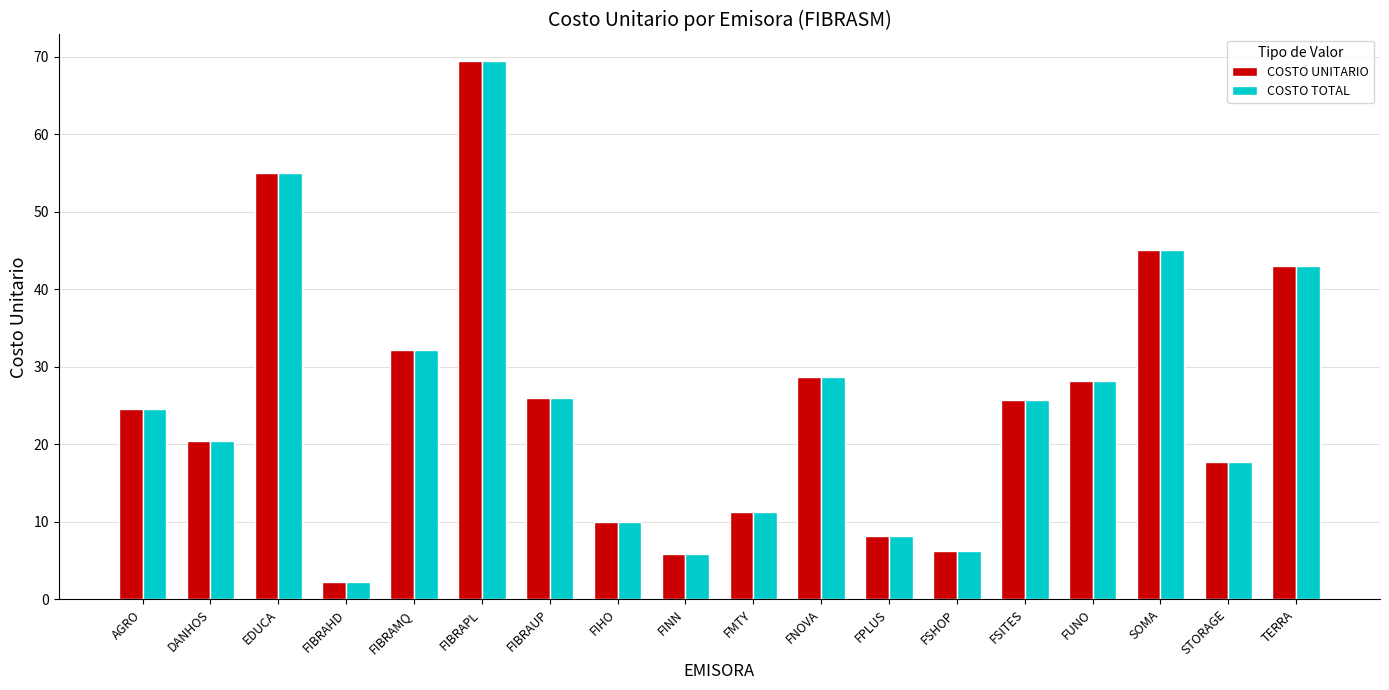

What is the label of the 12th bar from the right?

FIBRAUP